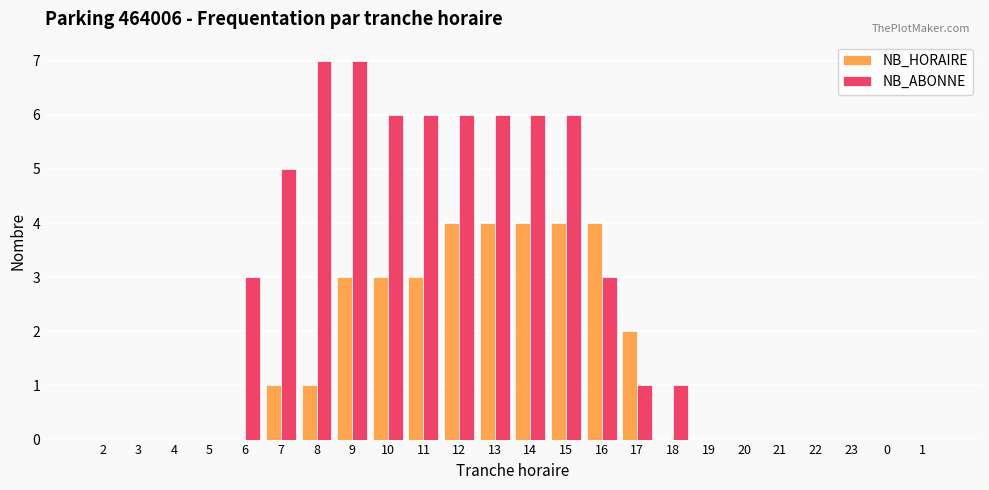

What is the maximum value for NB_ABONNE?

7